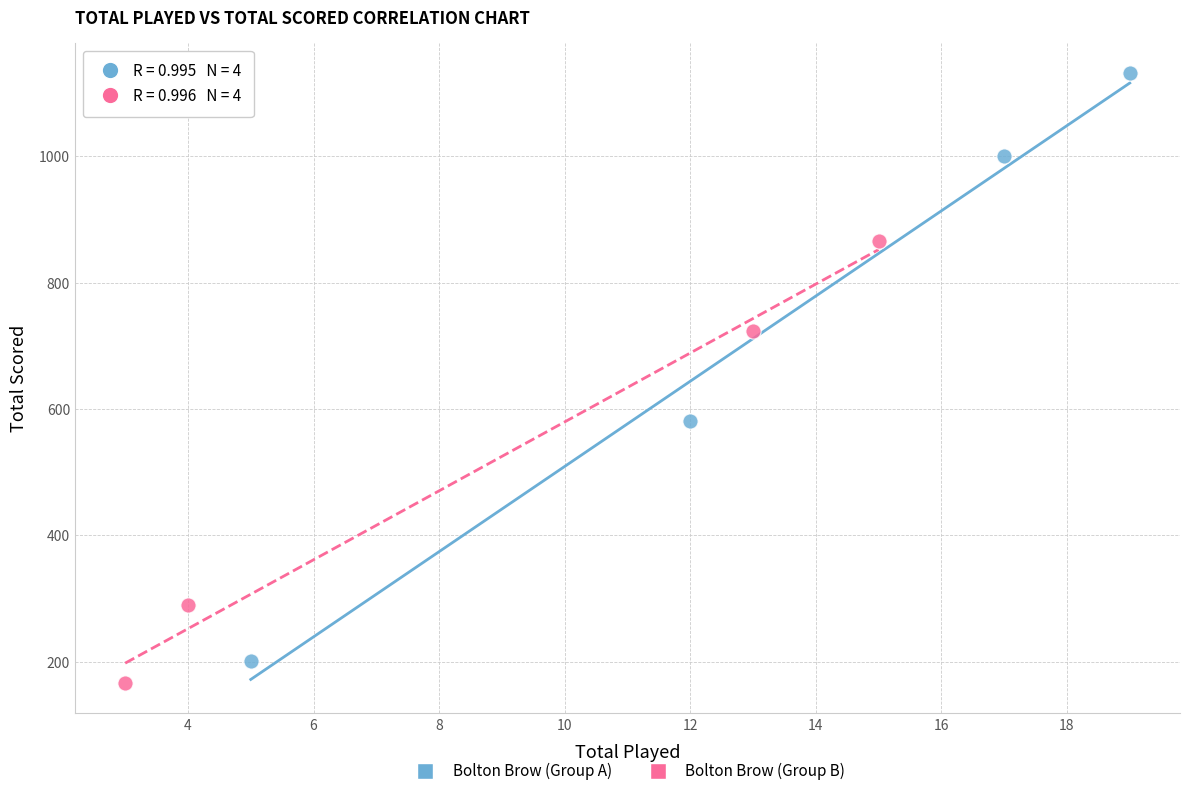

Which series has the largest Y range (max minus min)?

Bolton Brow (Group A)